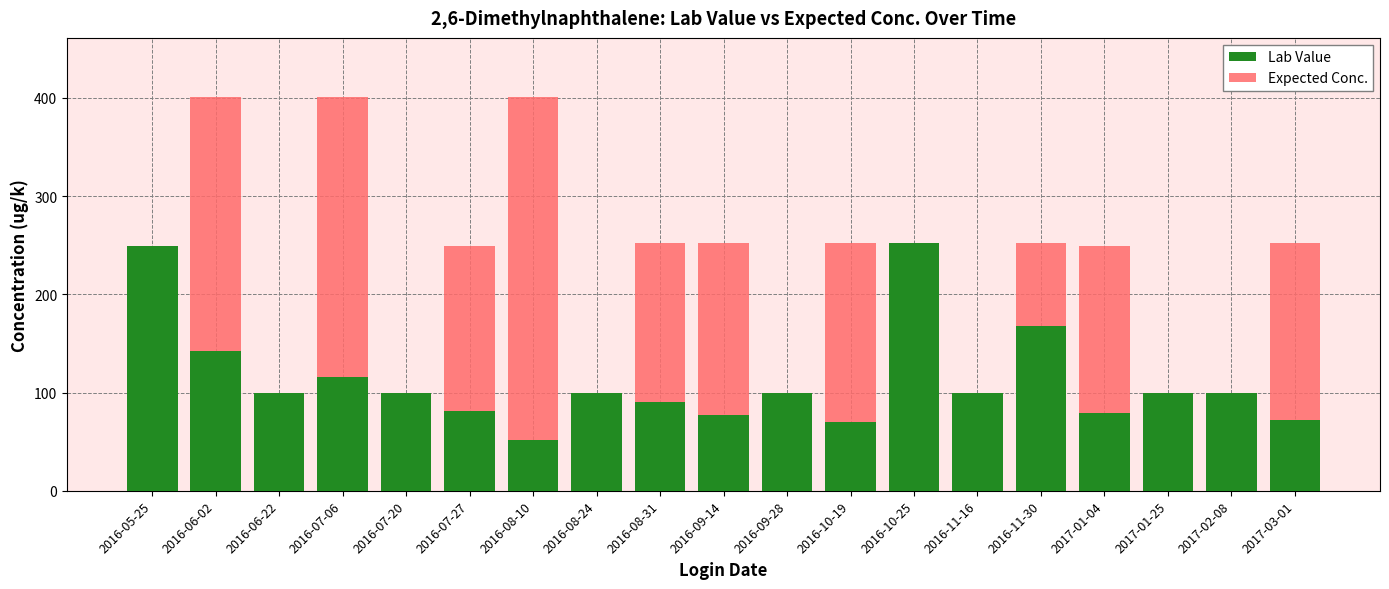

The Lab Value series shows 100.0 at 2017-01-25. True or false?

True